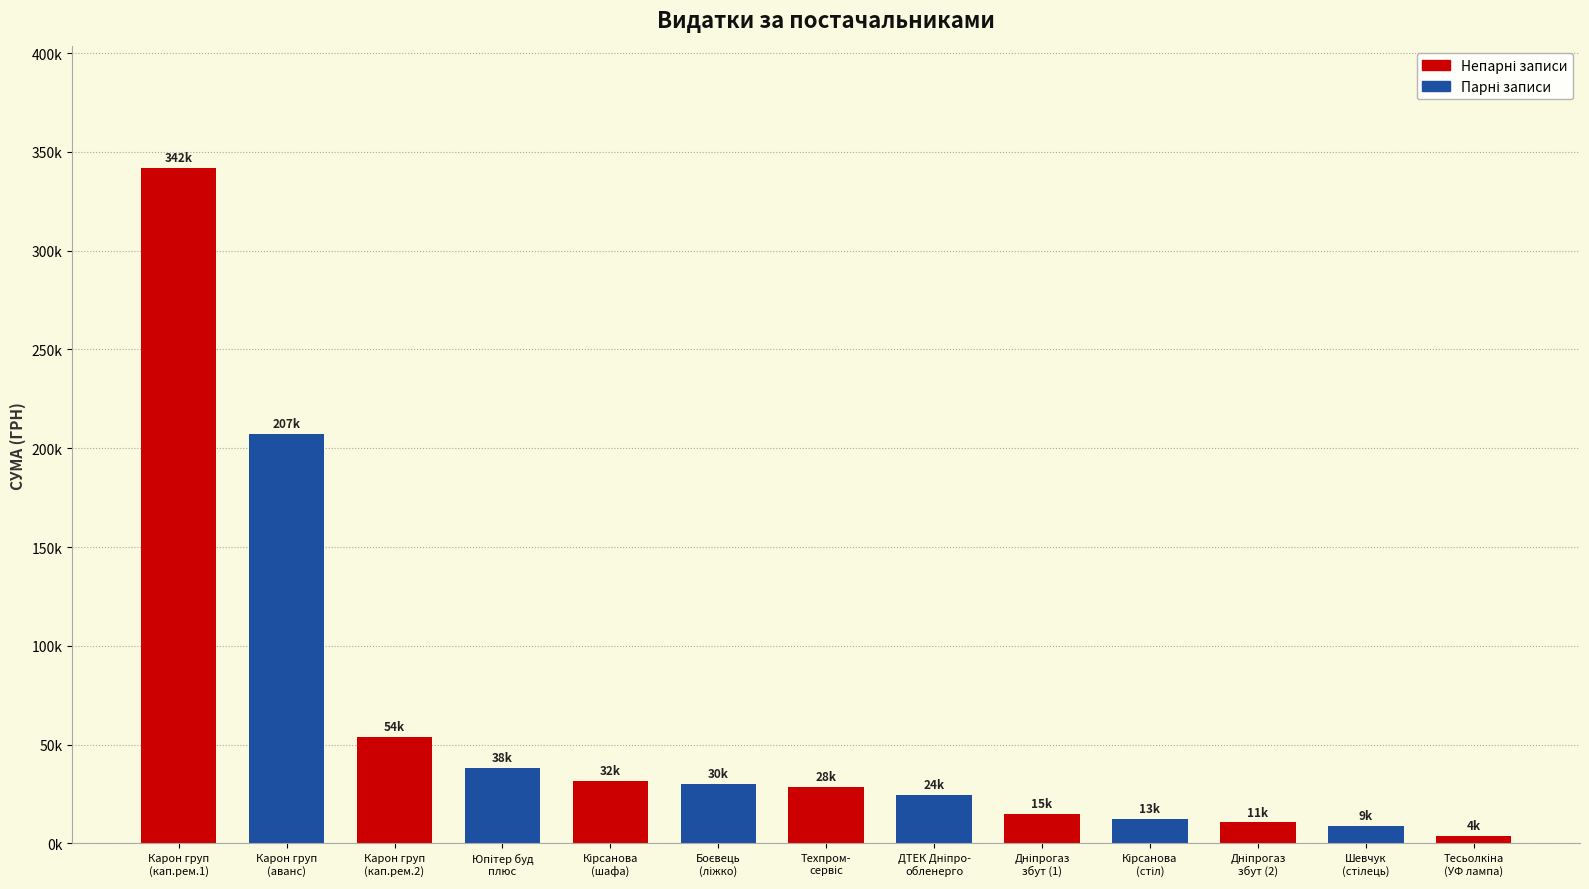

Which label corresponds to the largest value in the chart?

Карон груп
(кап.рем.1)